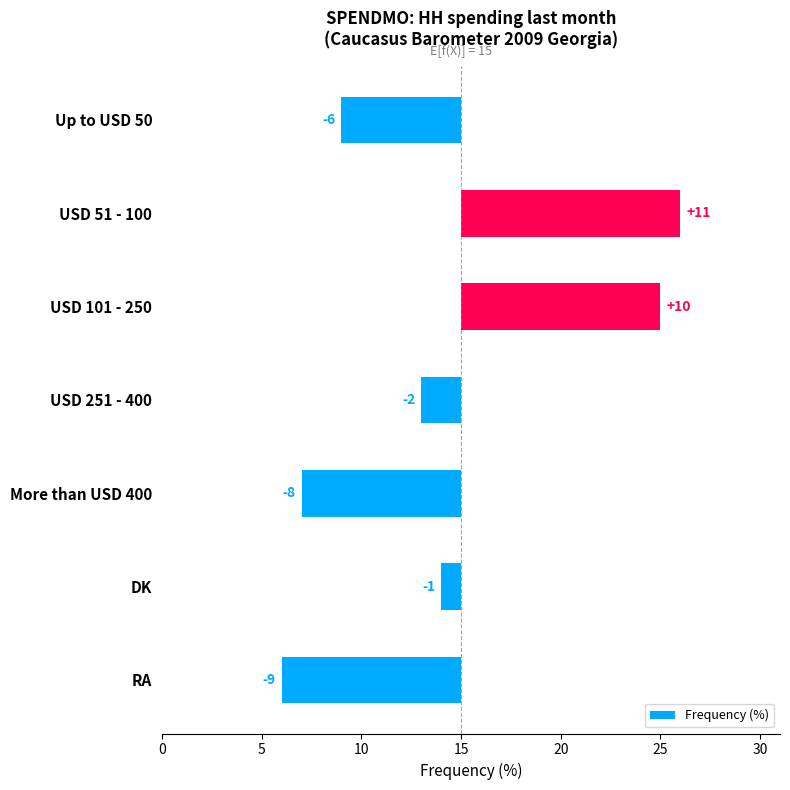

What is the sum of all values?

-5